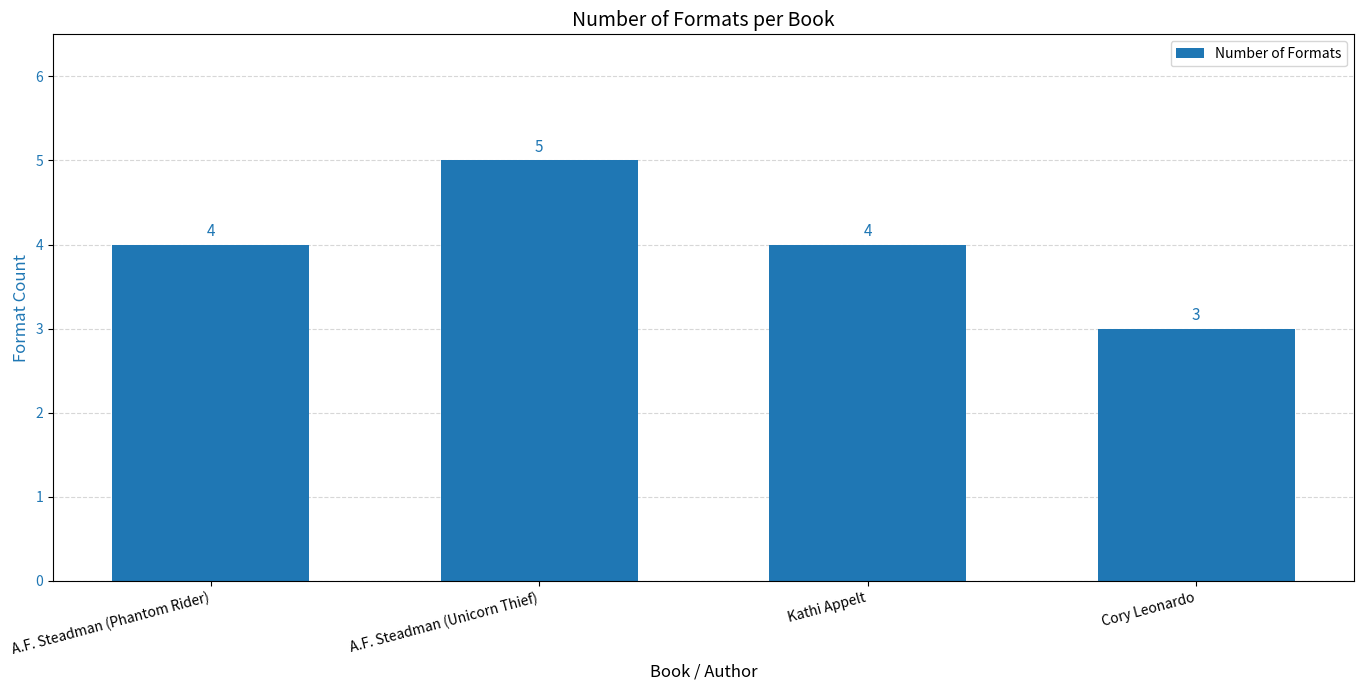

How many values are below 4?

1